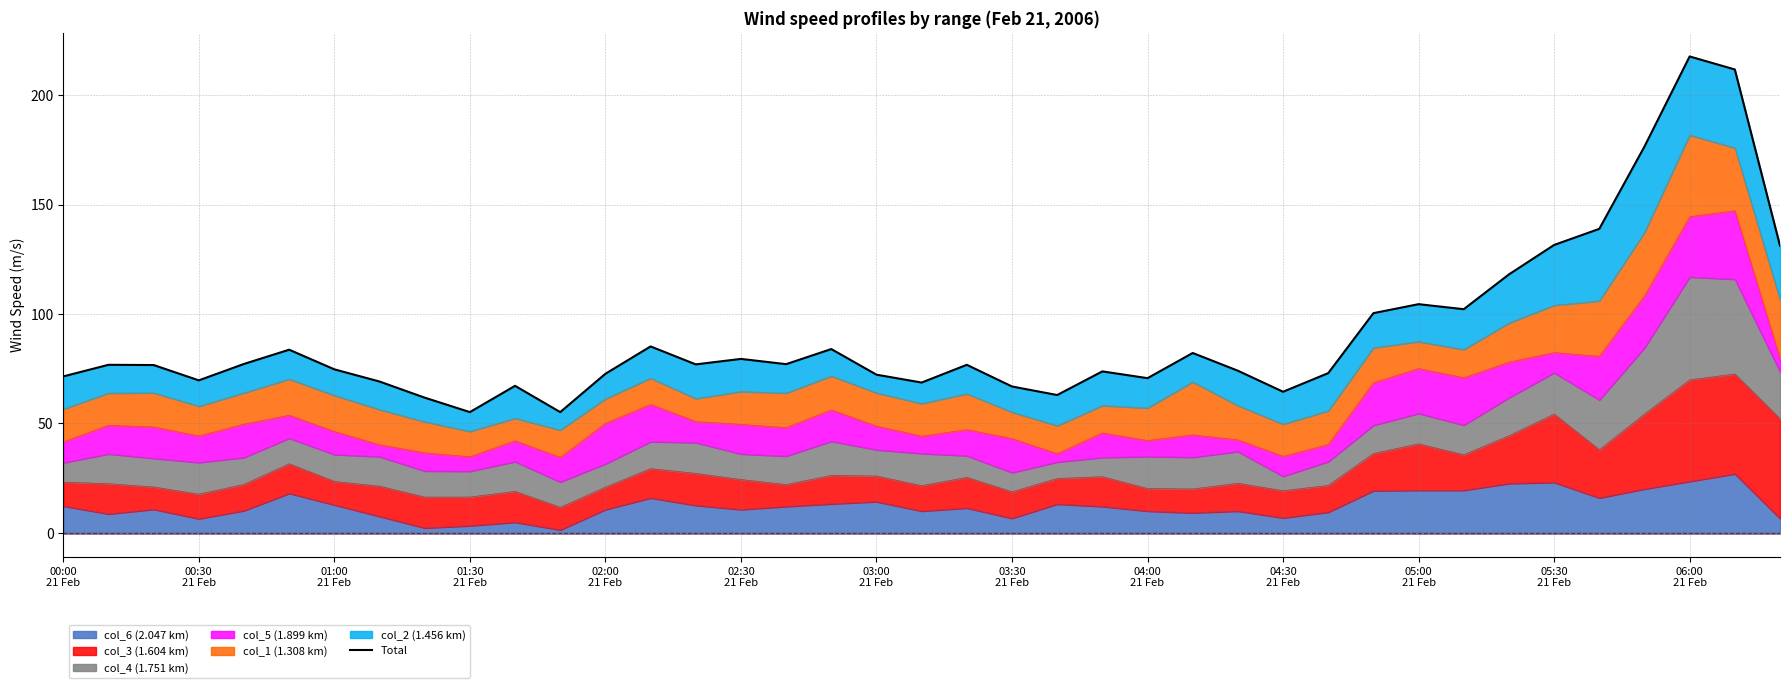

What is the change in value from 02:30
21 Feb to 26?

-9.6